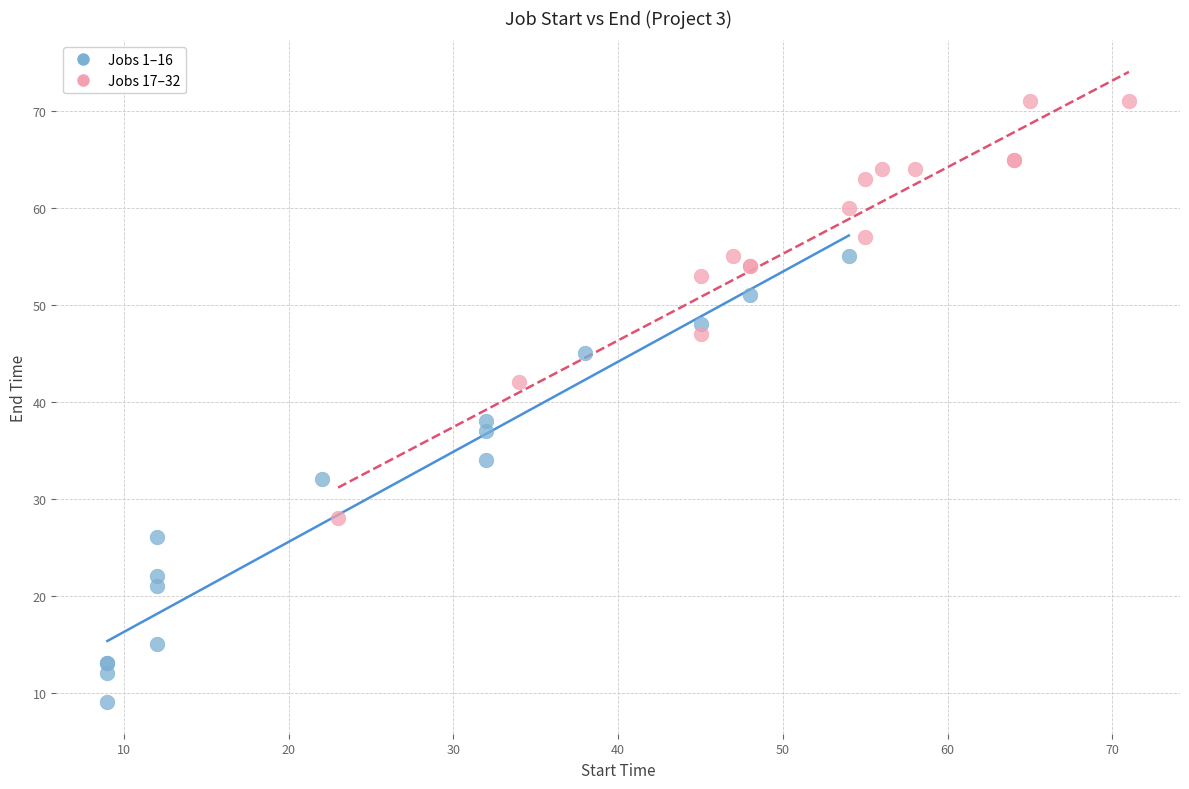

Which series contains the lowest Y value?

Jobs 1–16